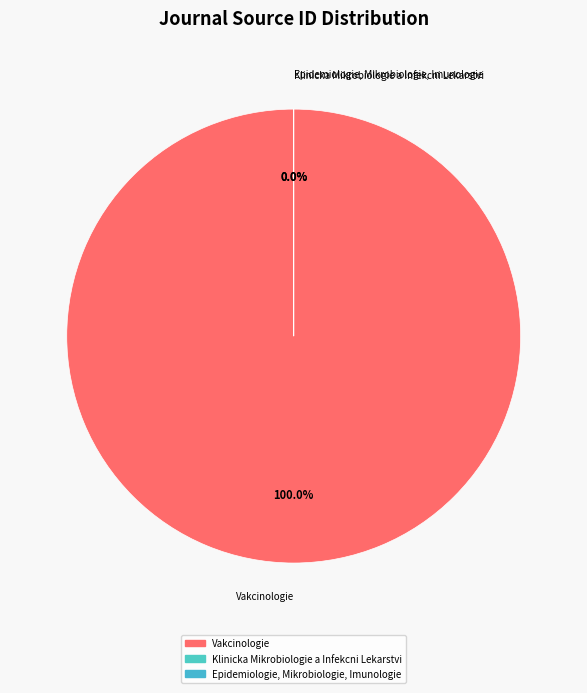

How many segments does this pie chart have?

3